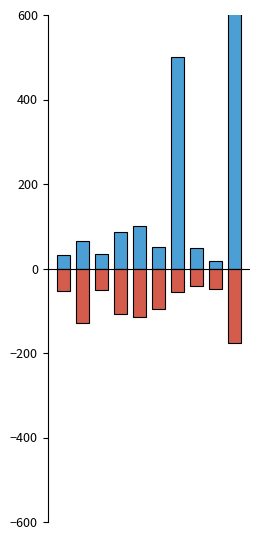

Count the number of data series in this chart.

2